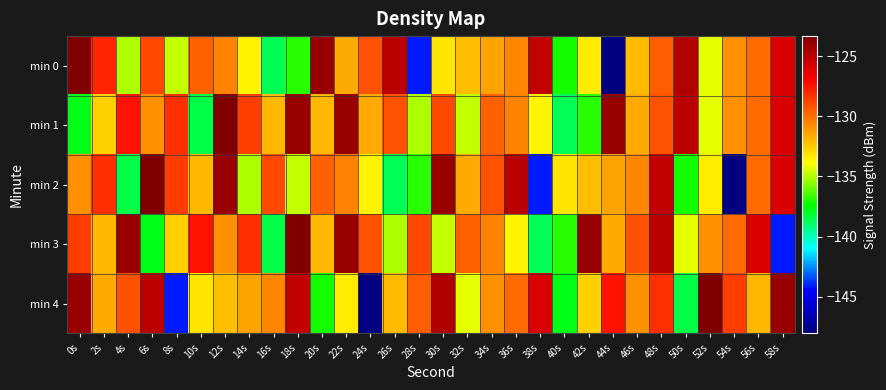

Which label corresponds to the largest value in the chart?

12s